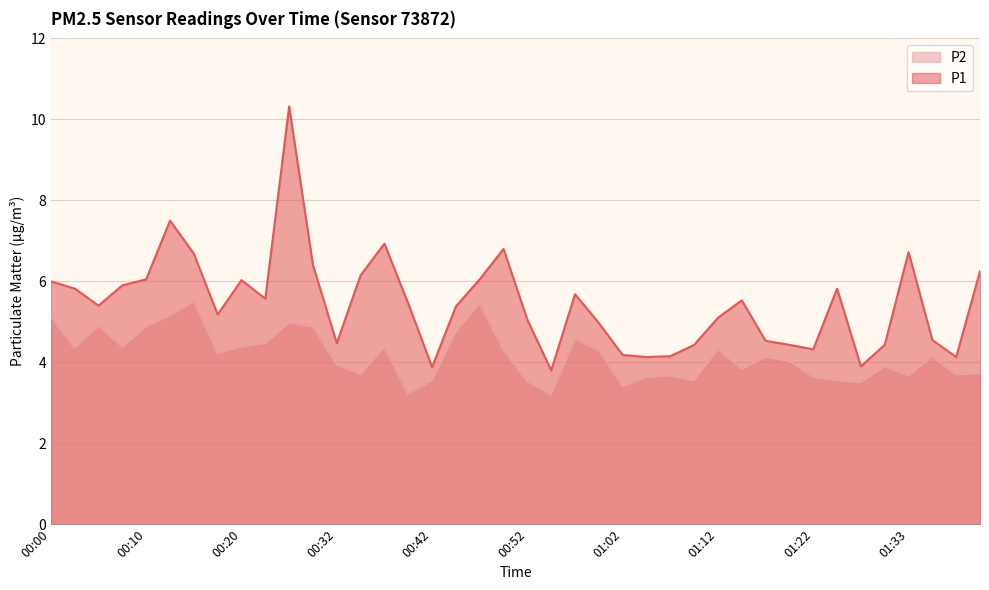

What is the difference between the maximum and minimum values in the P1 series?

6.5